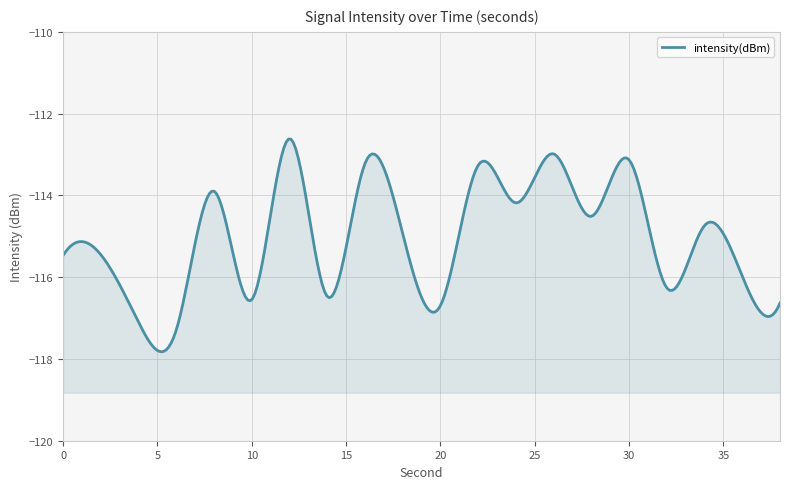

How many lines are shown in the chart?

1